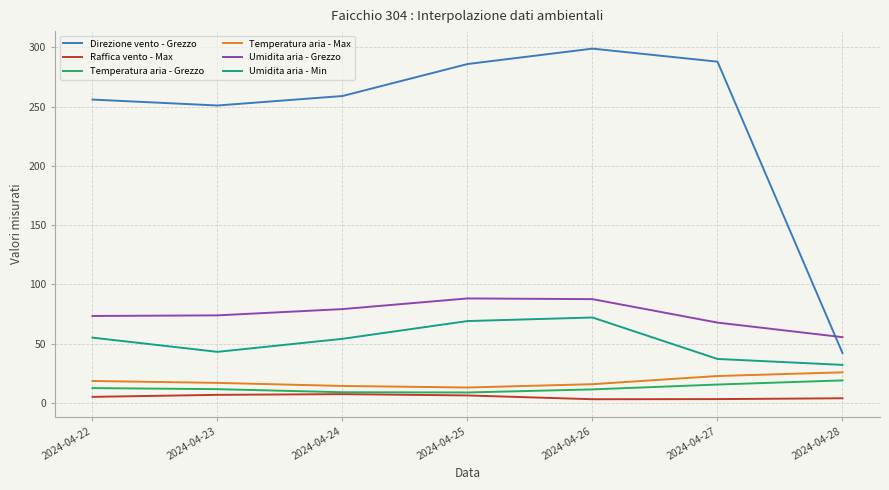

What is the total value across all series at 2024-04-27?

433.8